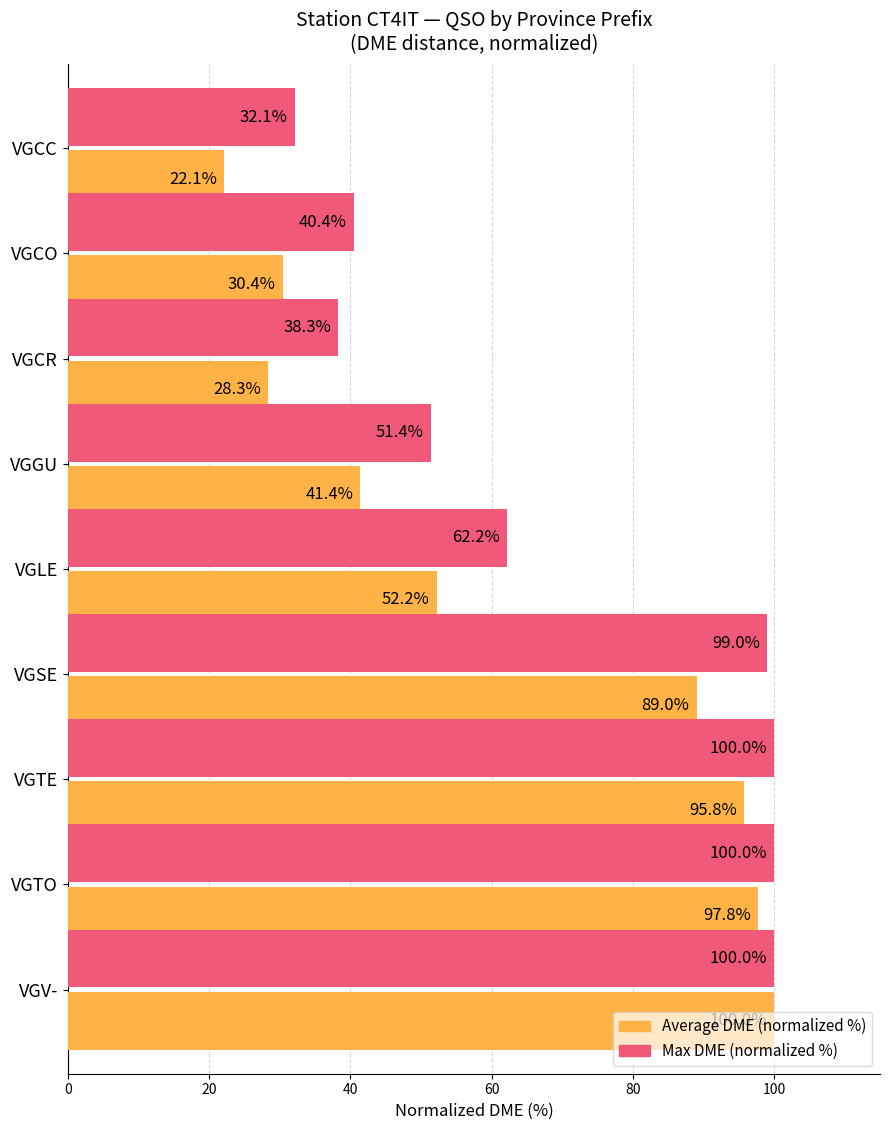

Rank the series by their average value, from highest to lowest.

Max DME (normalized %), Average DME (normalized %)